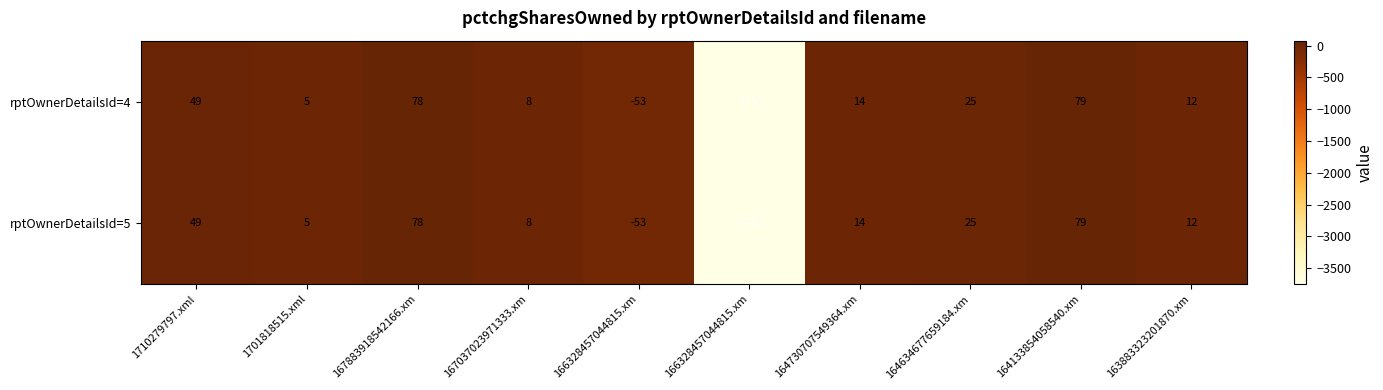

How many distinct data groups are displayed?

2